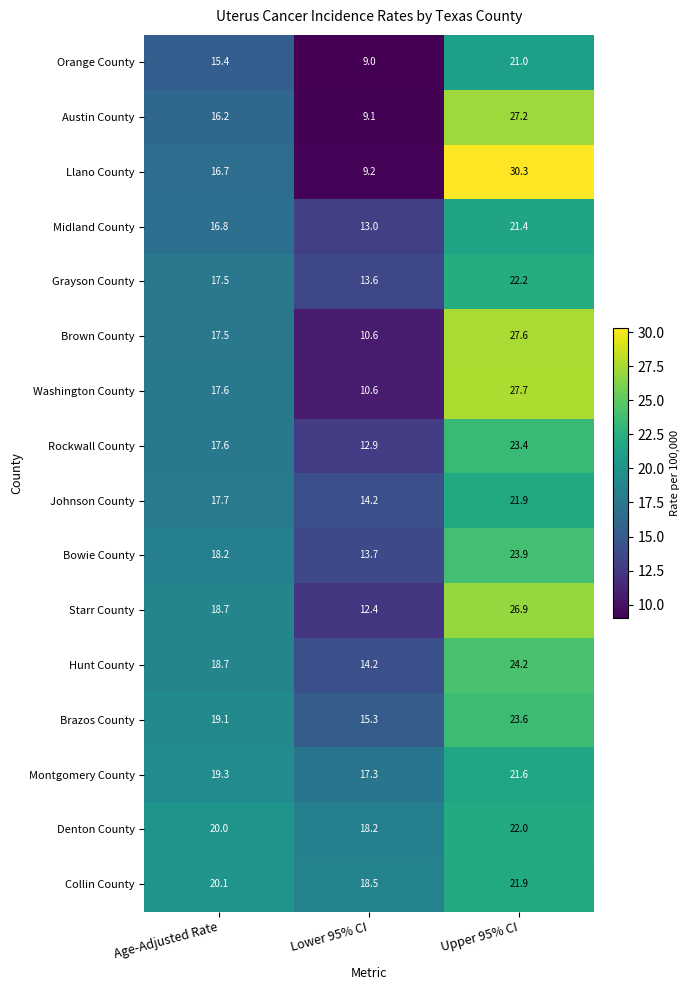

What is the greatest value displayed?

30.3